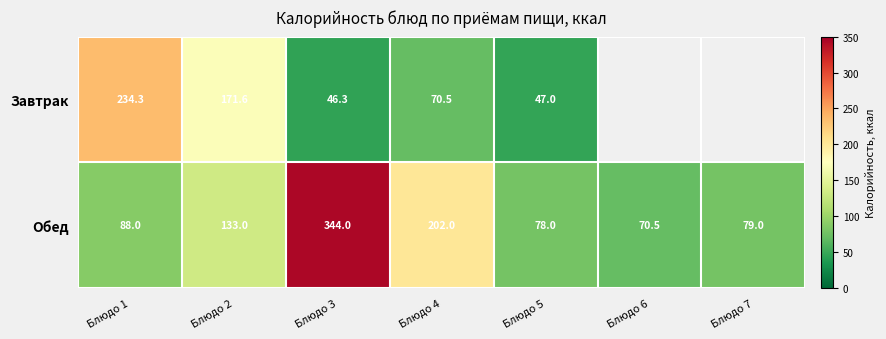

At Блюдо 2, list the series in order from largest to smallest.

Завтрак, Обед